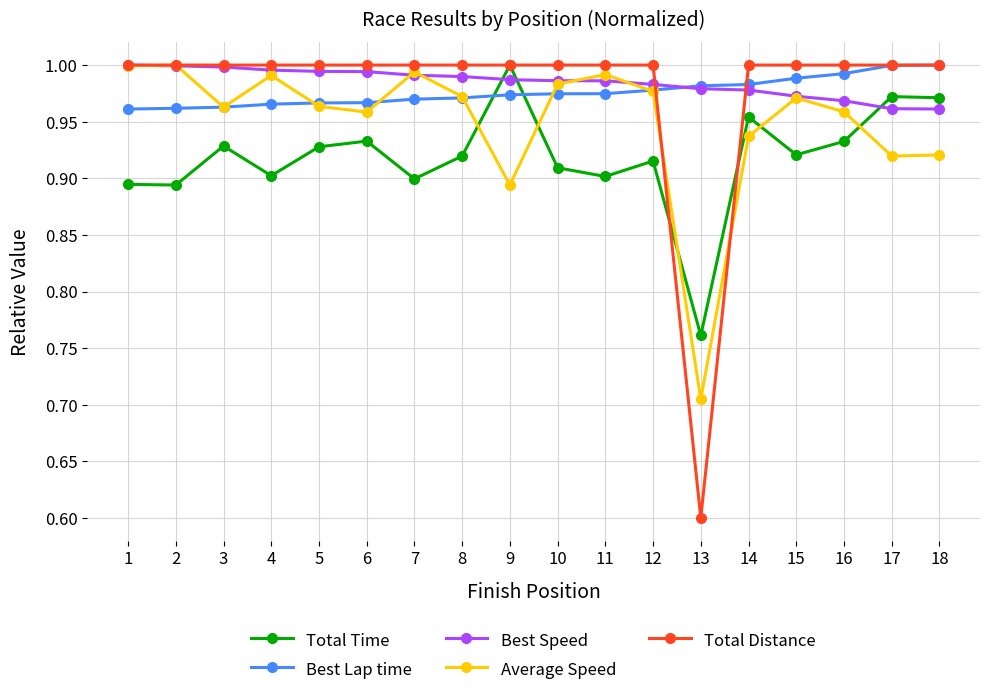

Which series has the largest total across all categories?

Best Speed